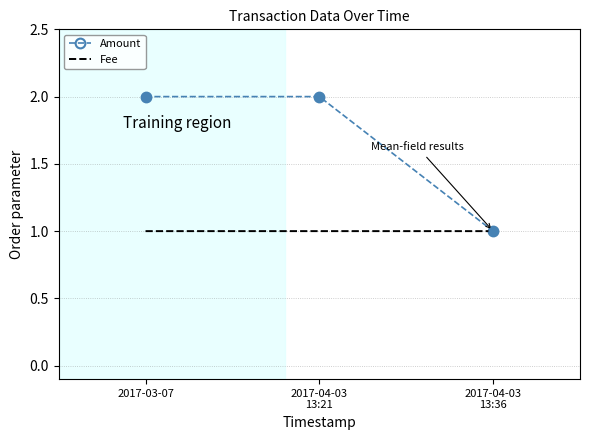

Is the value of Fee at 2017-03-07 greater than the value of Amount at 2017-03-07?

No